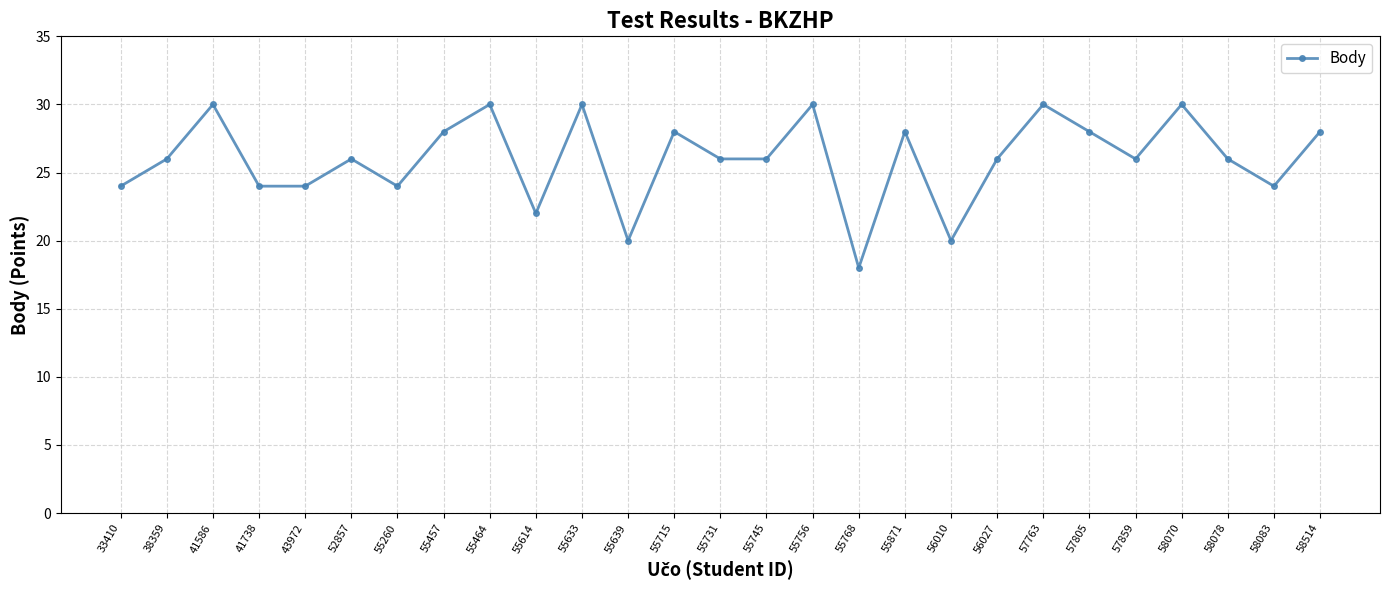

Reading left to right, transcribe all the data shown in this chart.

24	26	30	24	24	26	24	28	30	22	30	20	28	26	26	30	18	28	20	26	30	28	26	30	26	24	28